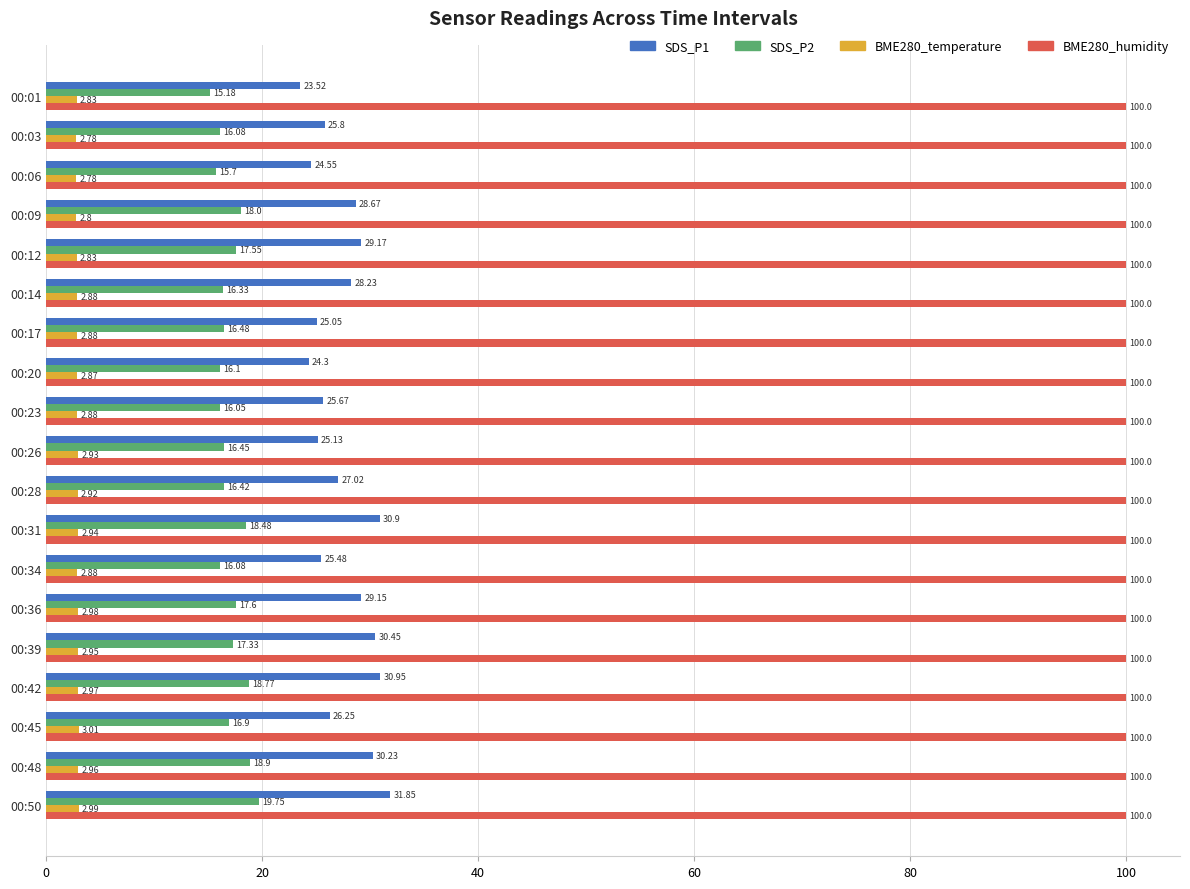

Rank the series at 00:14 from lowest to highest value.

BME280_temperature, SDS_P2, SDS_P1, BME280_humidity